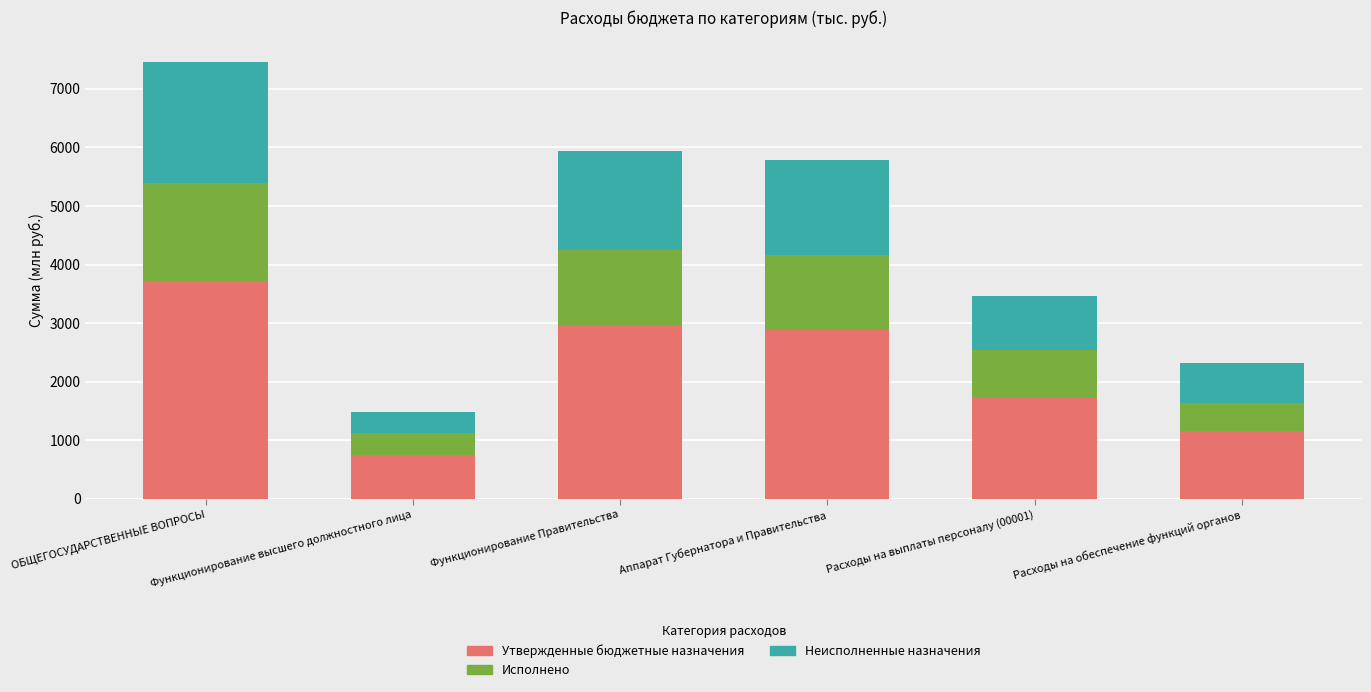

How many series are shown in this chart?

3